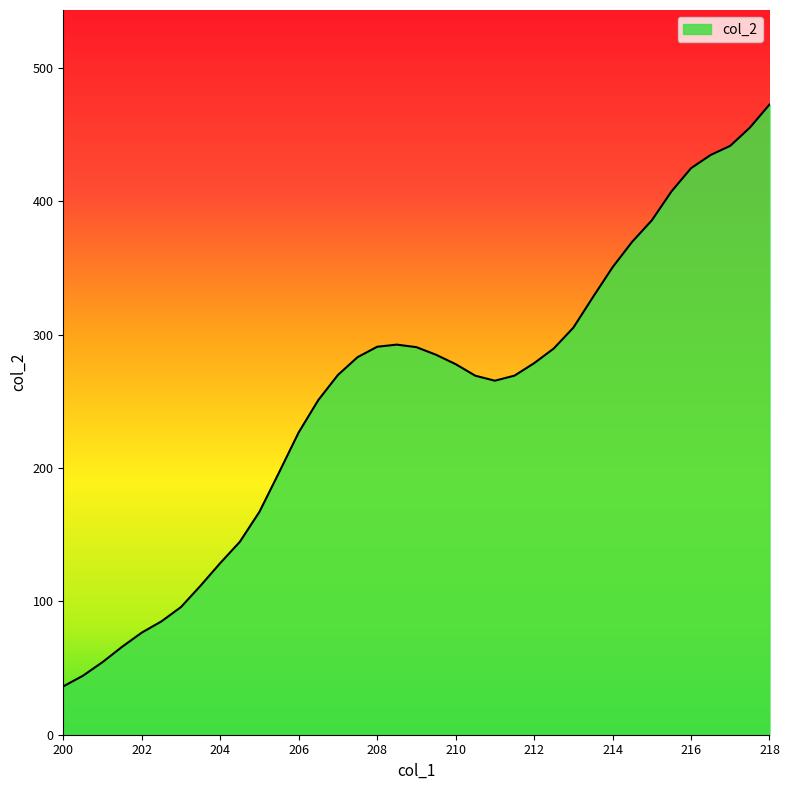

What is the greatest value displayed?

472.6